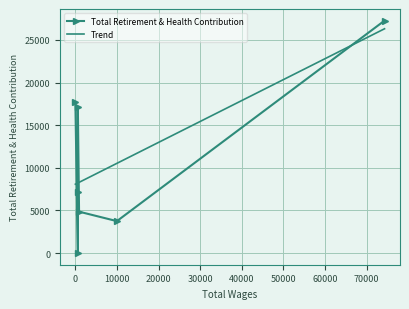

Is it true that the value at 9981.0 is 3749?

True